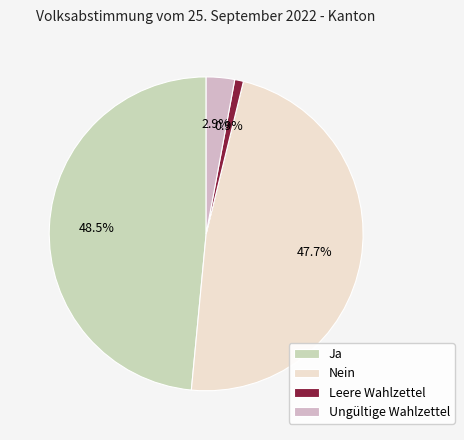

Which category has the biggest portion of the pie?

Ja